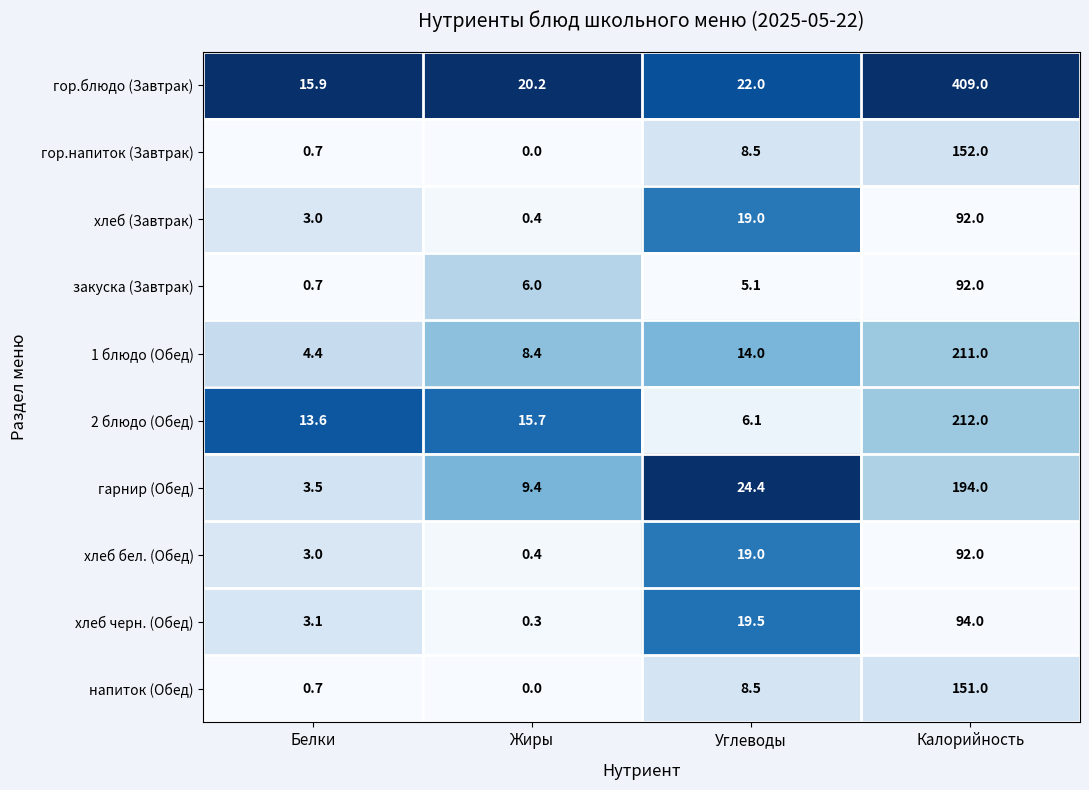

At which category does the chart reach its minimum across all series?

Жиры